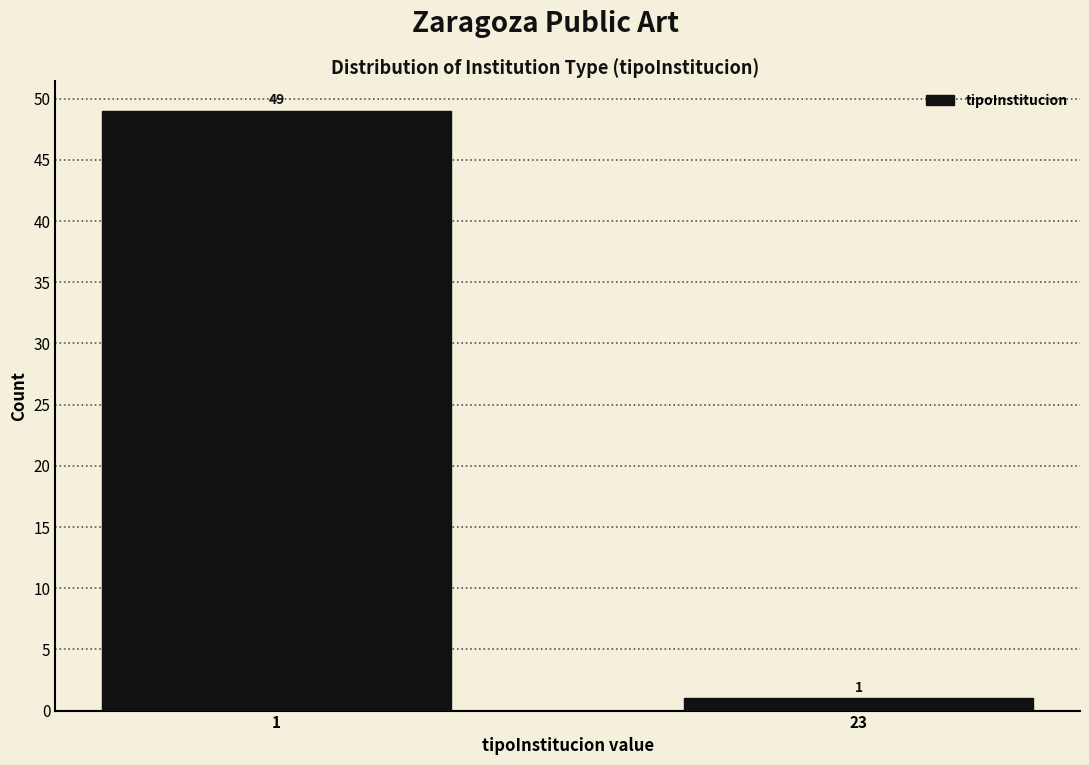

Reading left to right, what are all the values shown in this chart?

49	1